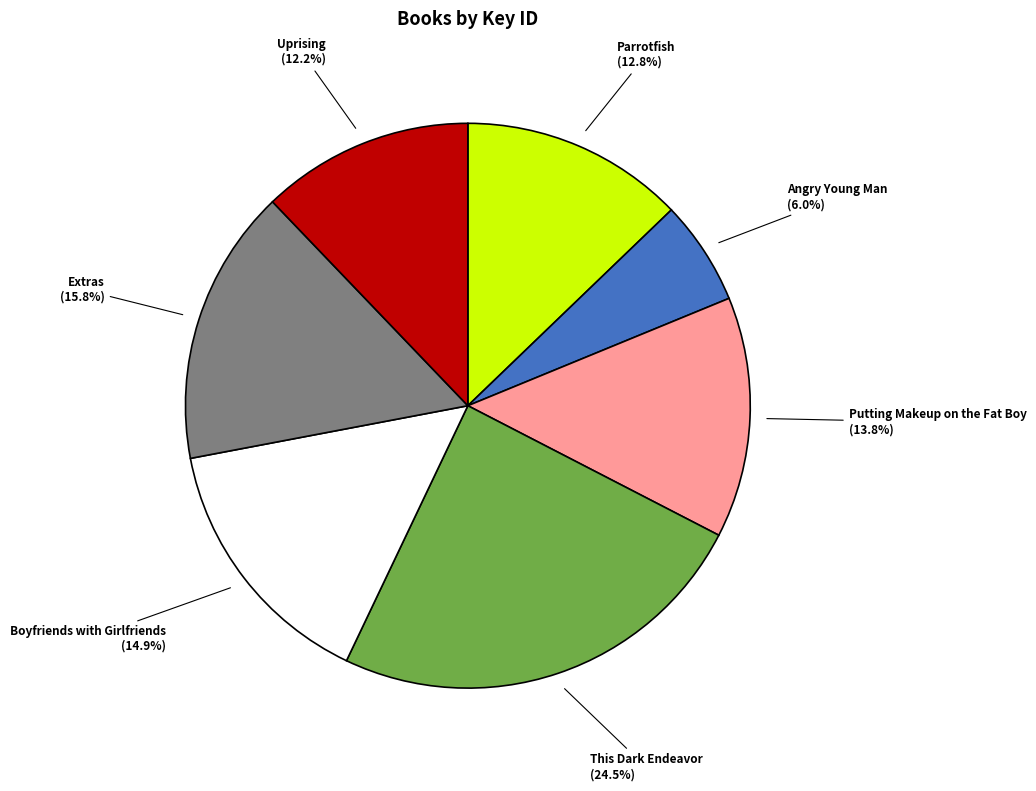

Does any single category account for the majority?

No